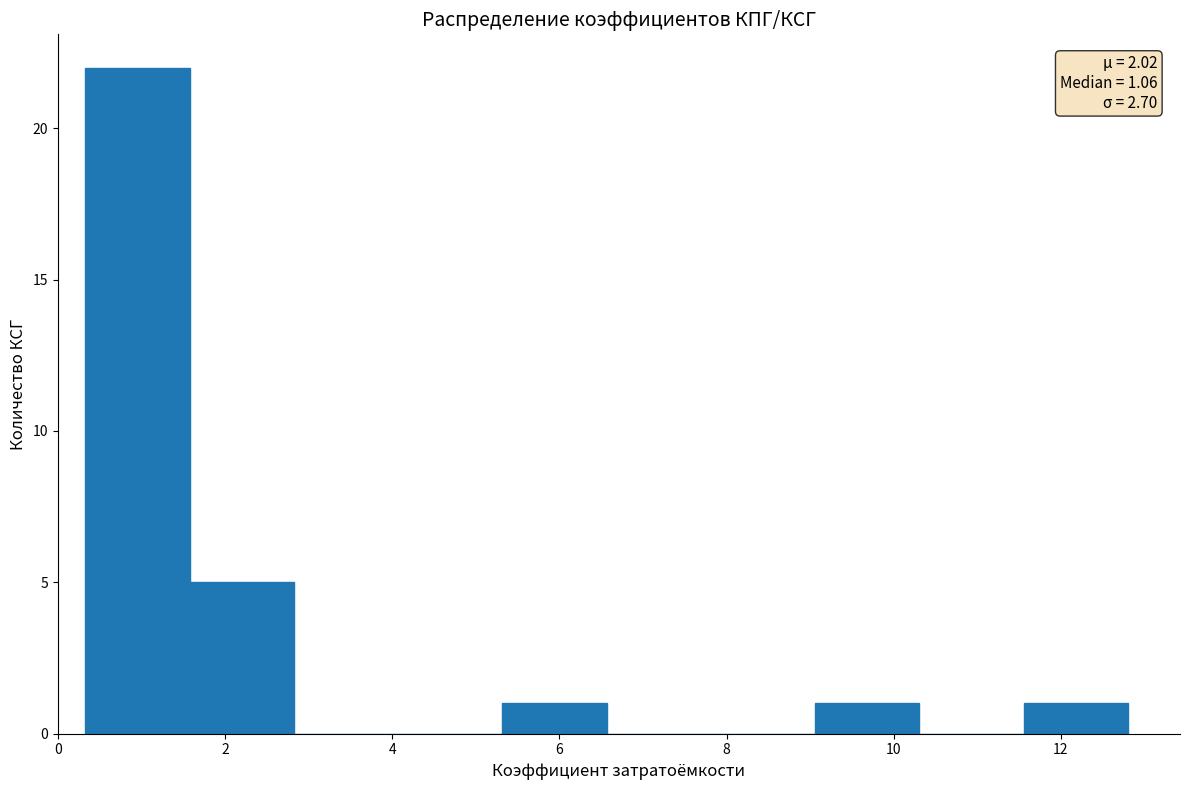

Over which range of the x-axis is the bar tallest?

0.4 to 1.6